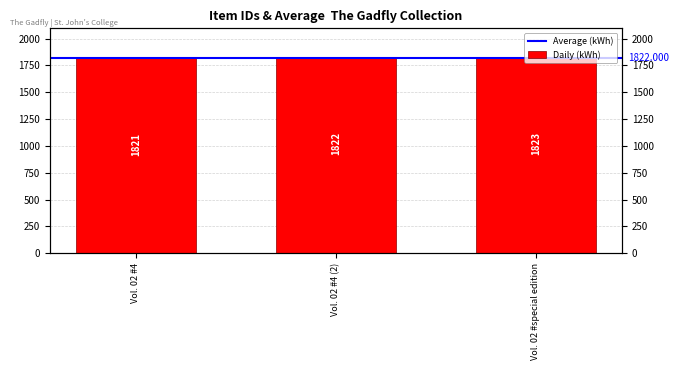

Approximately how many times larger is the value at Vol. 02 #special edition compared to Vol. 02 #4 (2)?

1.0